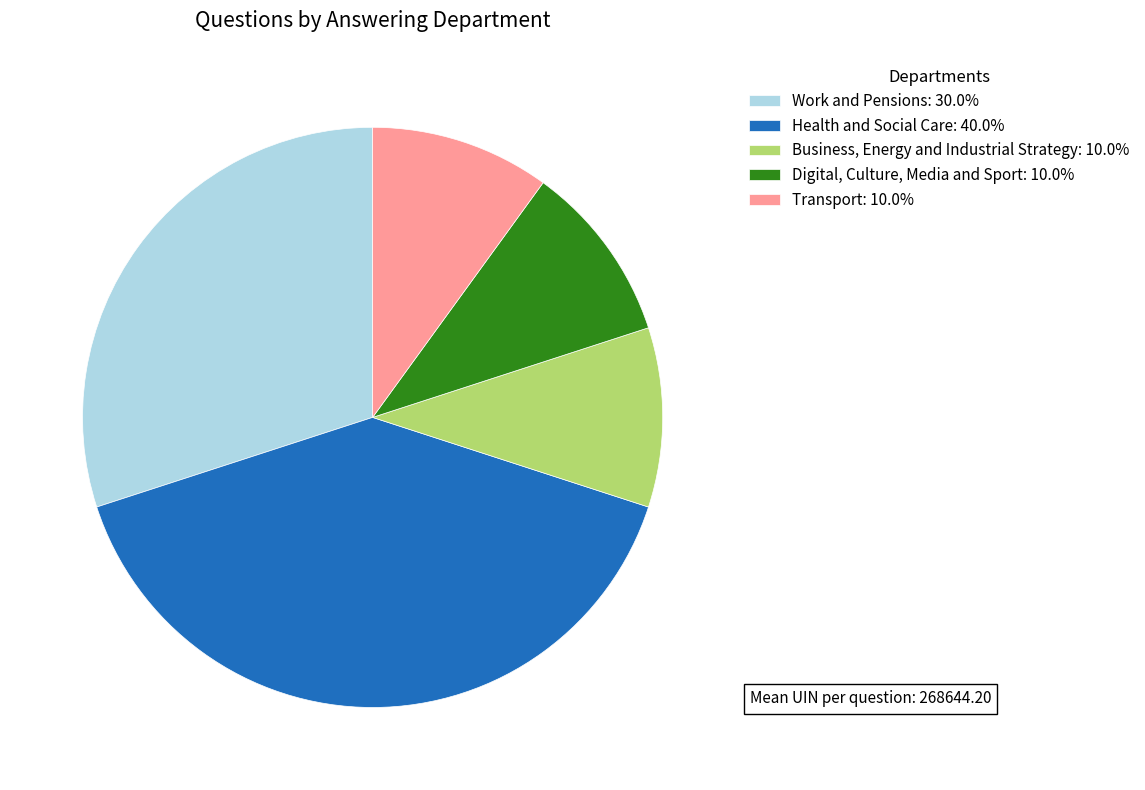

Is the sum of Transport: 10.0% and Digital, Culture, Media and Sport: 10.0% greater than half?

No